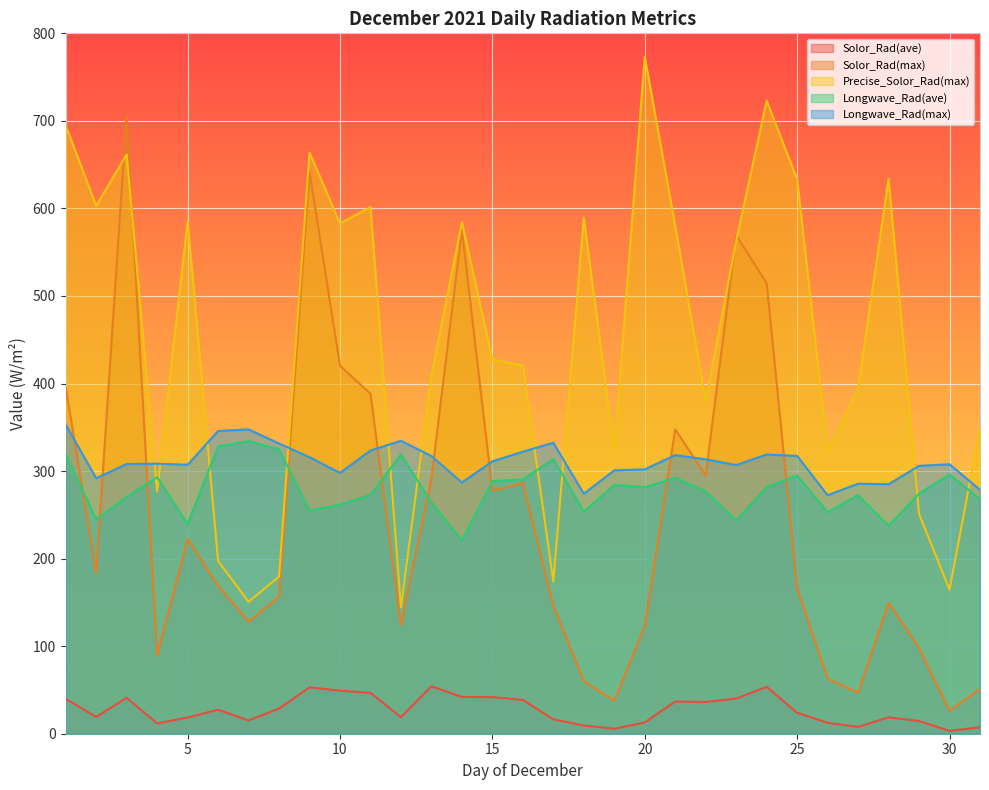

Where is the first local minimum for Solor_Rad(max)?

2